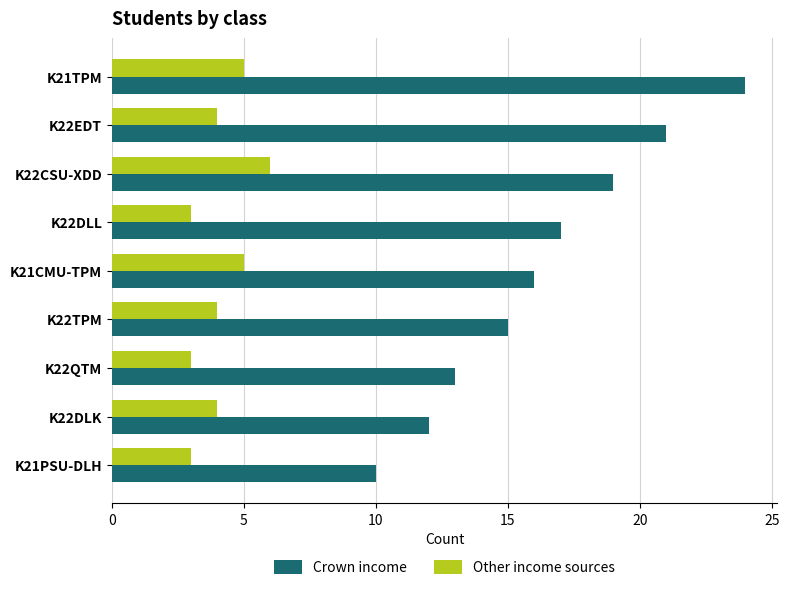

Between K21TPM and K22CSU-XDD, which series saw the biggest shift?

Crown income